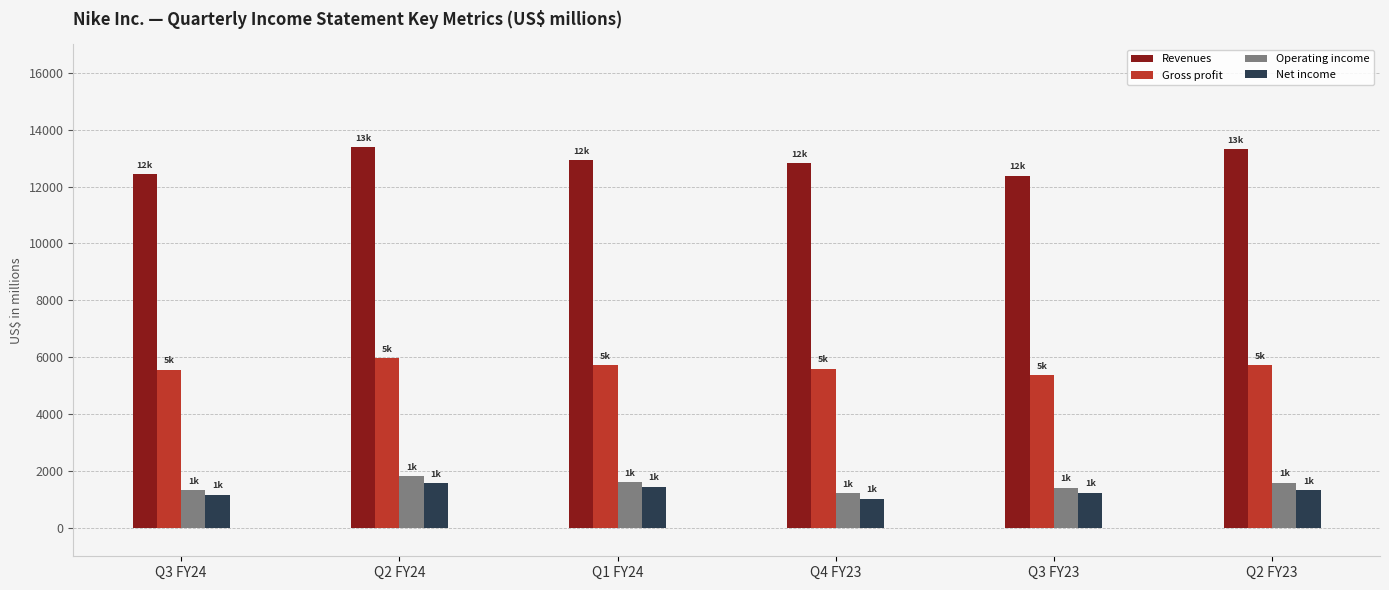

What value does the Operating income series have at Q4 FY23?

1221